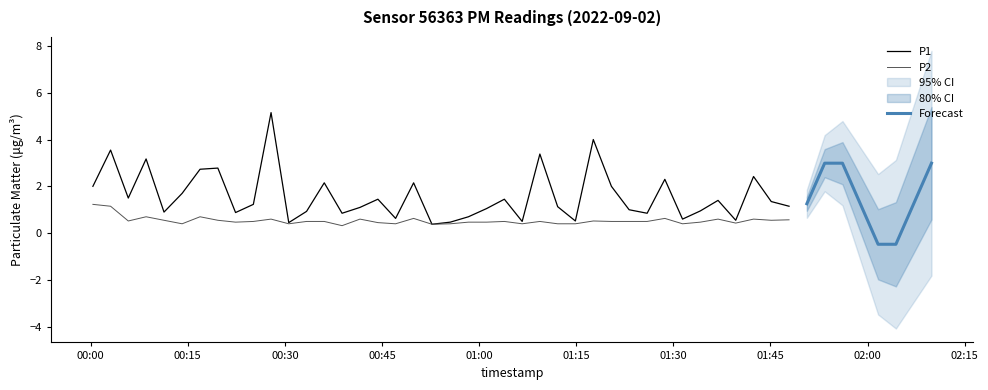

How many lines are shown in the chart?

2